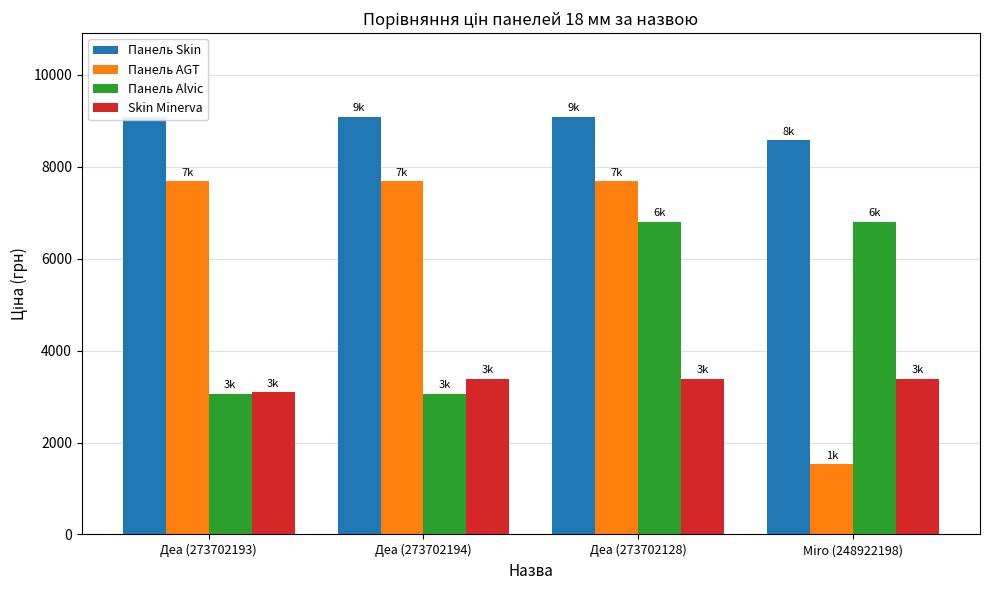

Reading right to left, extract all data points from this chart.

Панель Skin: 8581.1	9092.0	9092.0	9092.0
Панель AGT: 1526.8	7688.0	7688.0	7688.0
Панель Alvic: 6799.2	6799.2	3059.7	3059.7
Skin Minerva: 3385.7	3385.7	3385.7	3091.3